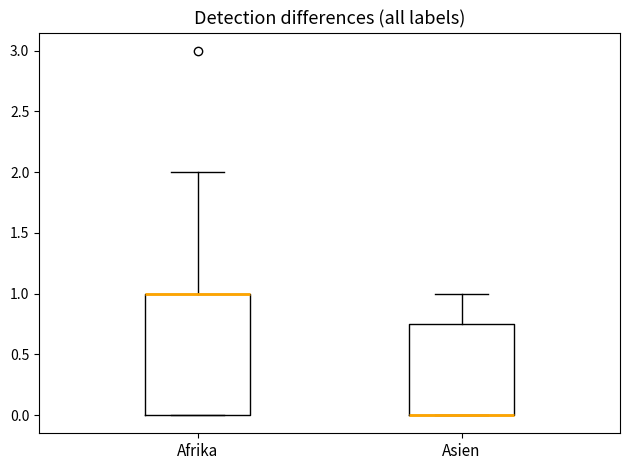

Reading left to right, transcribe this box plot: for each box, give where its median line is, the range the box spans, and where its two whiskers end, as read against the y-axis. The values are not printed on the chart, so give them approximately, as read against the axis.

Afrika: median 1.00 (drawn on the box's upper edge), box 0.00 to 1.00, whiskers 0.00 to 2.00
Asien: median 0.00 (drawn on the box's lower edge), box 0.00 to 0.75, whiskers 0.00 to 1.00